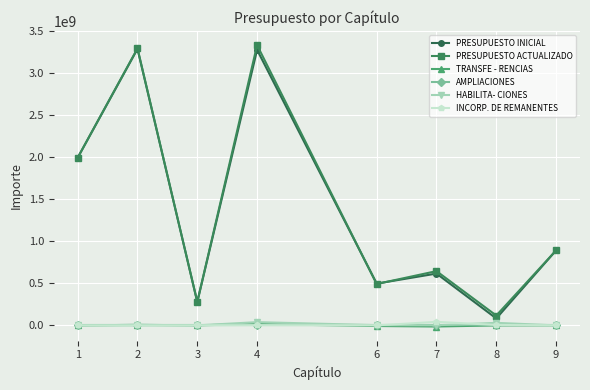

In PRESUPUESTO ACTUALIZADO, how many points are lower than both neighbors (excluding endpoints)?

3